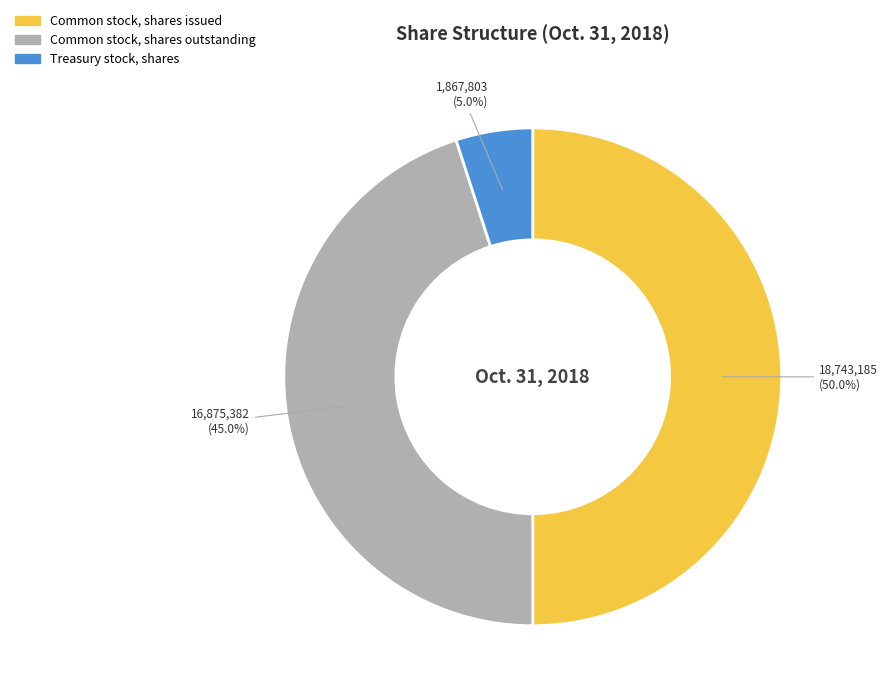

What percentage is the Common stock, shares issued slice, to the nearest percent?

50%